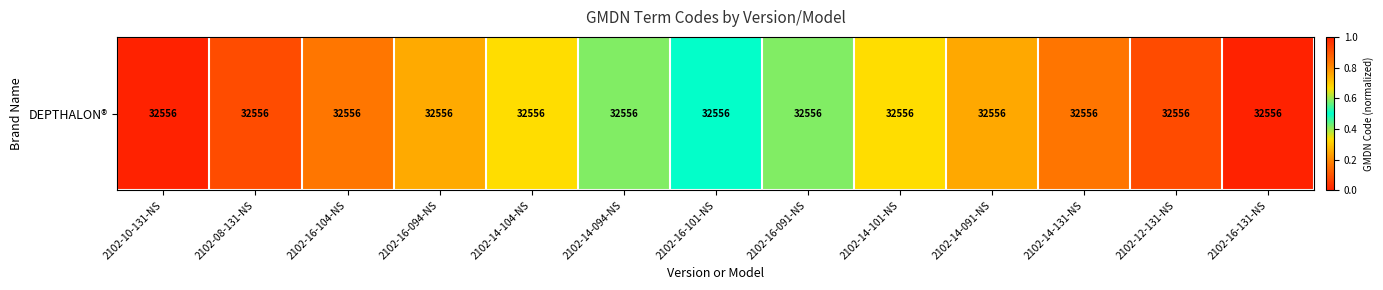

Read the value at 2102-08-131-NS.

0.1